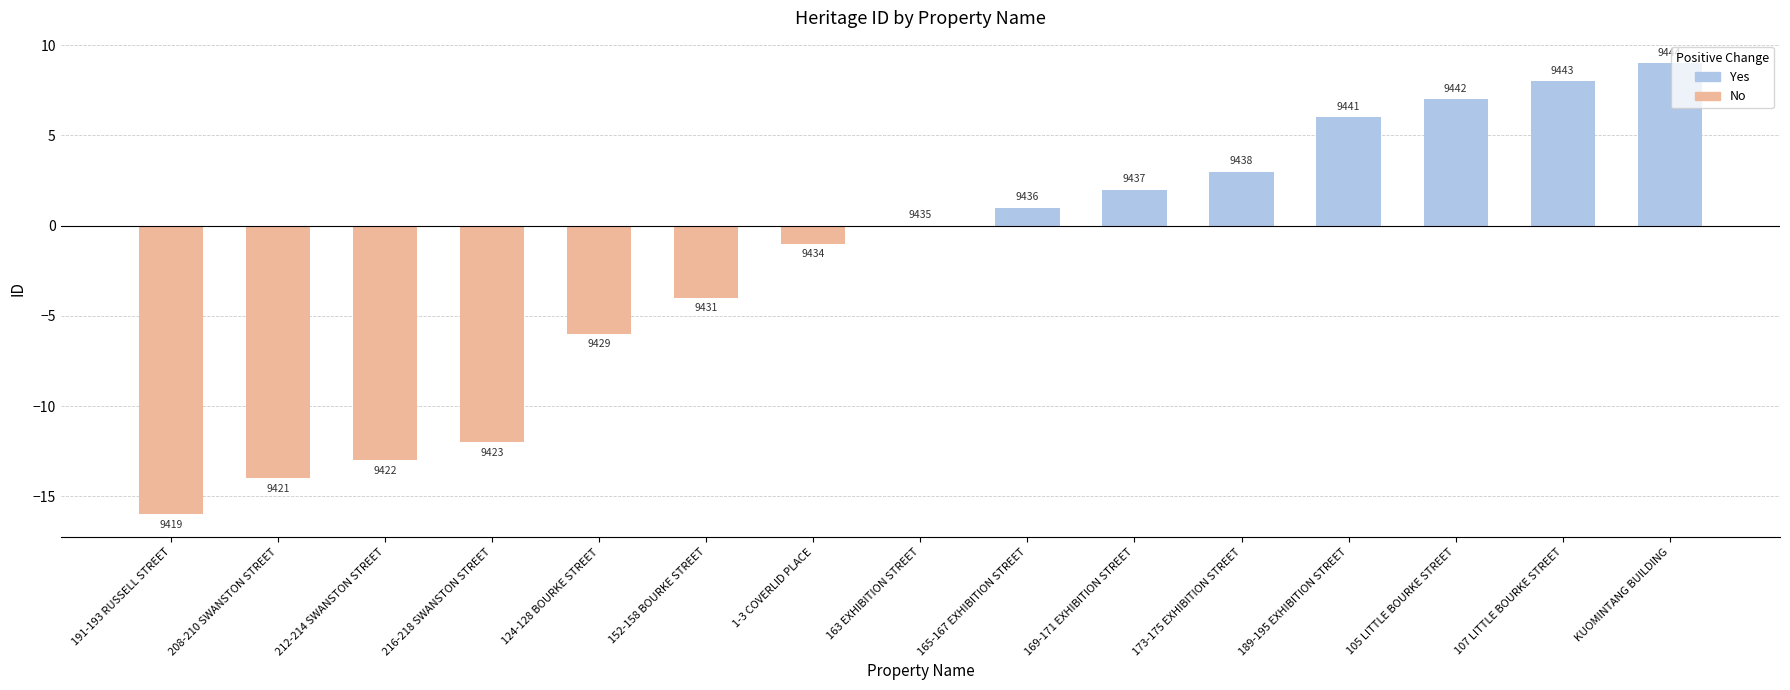

Reading left to right, transcribe all the data shown in this chart.

191-193 RUSSELL STREET=9419	208-210 SWANSTON STREET=9421	212-214 SWANSTON STREET=9422	216-218 SWANSTON STREET=9423	124-128 BOURKE STREET=9429	152-158 BOURKE STREET=9431	1-3 COVERLID PLACE=9434	163 EXHIBITION STREET=9435	165-167 EXHIBITION STREET=9436	169-171 EXHIBITION STREET=9437	173-175 EXHIBITION STREET=9438	189-195 EXHIBITION STREET=9441	105 LITTLE BOURKE STREET=9442	107 LITTLE BOURKE STREET=9443	KUOMINTANG BUILDING=9444